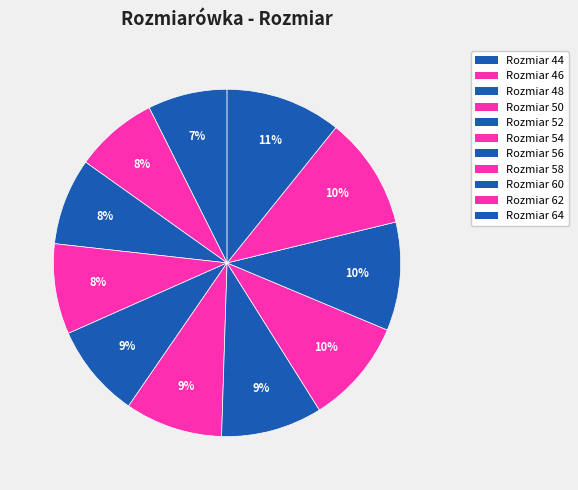

Count the number of slices in the pie.

11